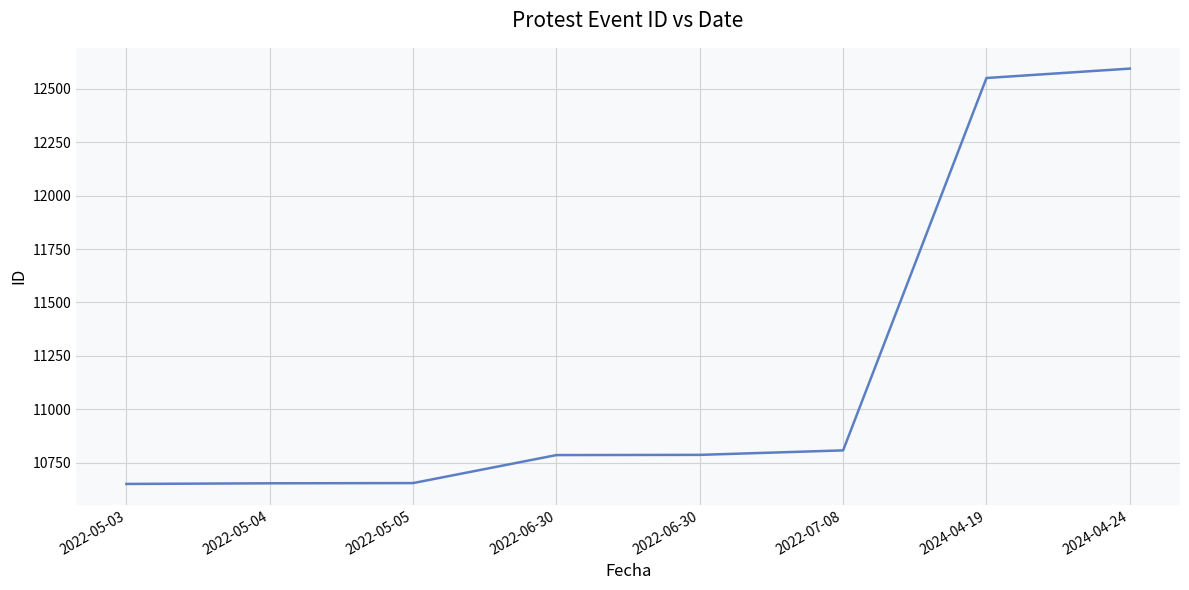

How many lines are shown in the chart?

1